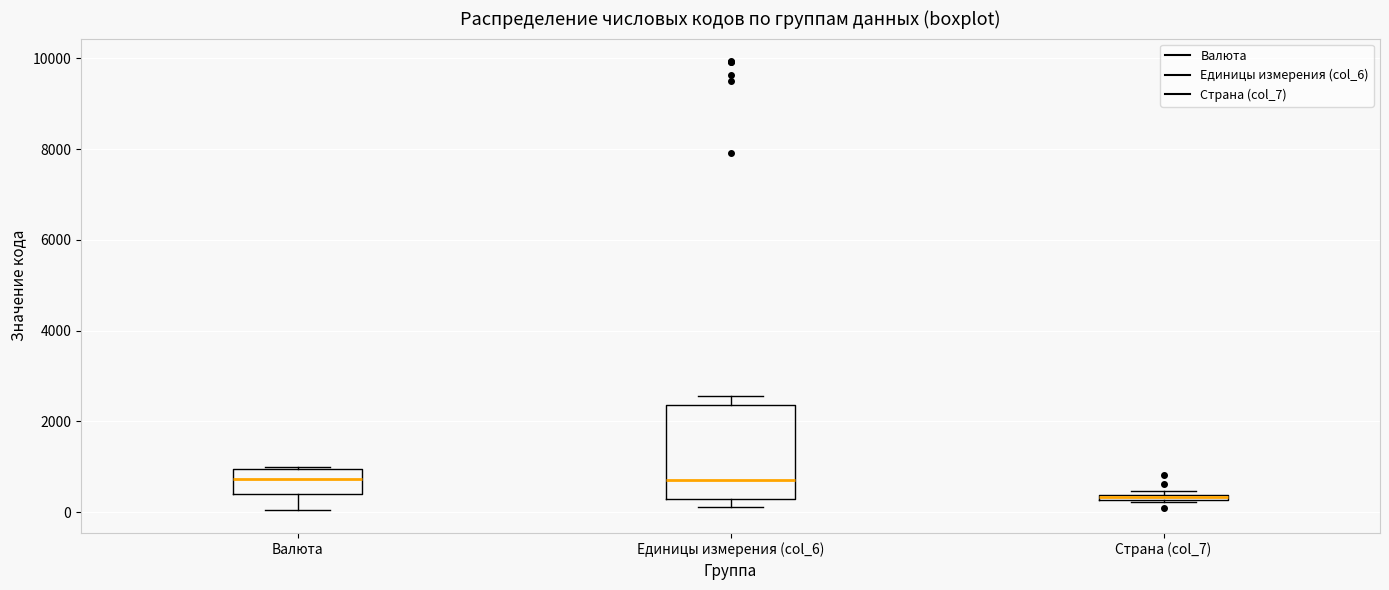

Which box is the tallest, from its lower edge to its upper edge?

Единицы измерения (col_6)